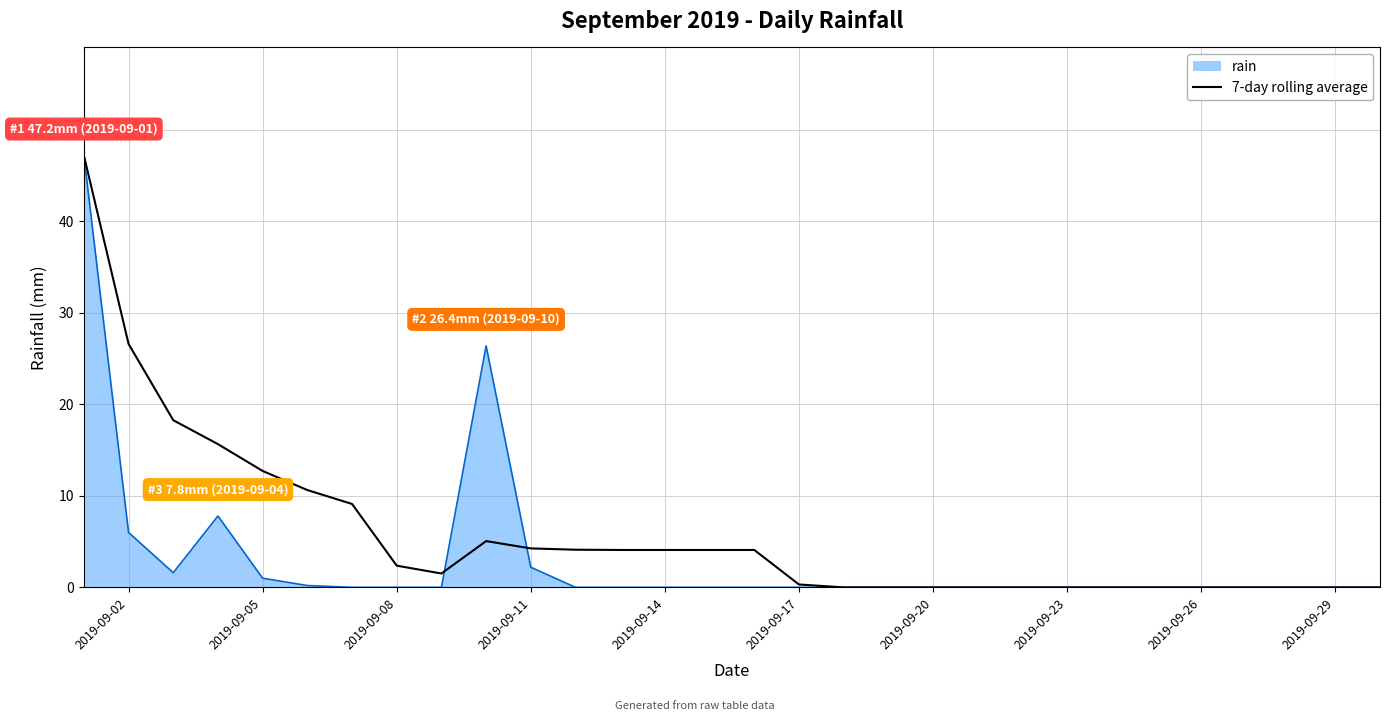

List the series in order of their overall mean, lowest first.

rain, 7-day rolling average